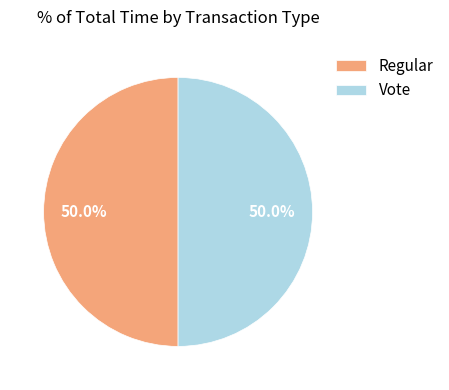

What percentage do Vote and Regular together represent?

100.0%